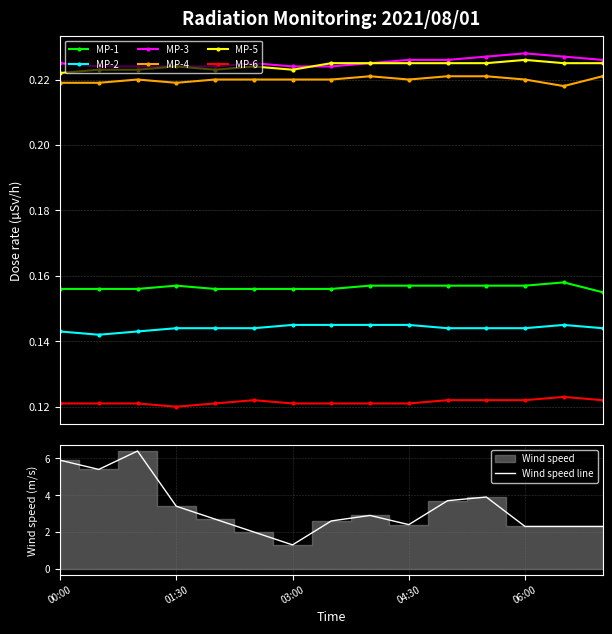

What position from the left is 04:30?

10